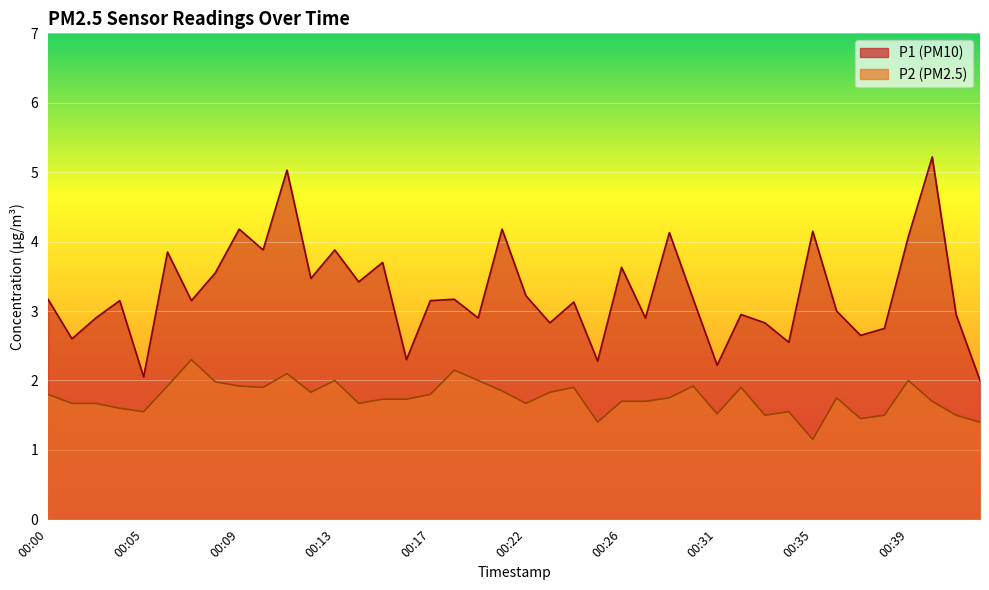

At 00:05, list the series in order from largest to smallest.

P1, P2